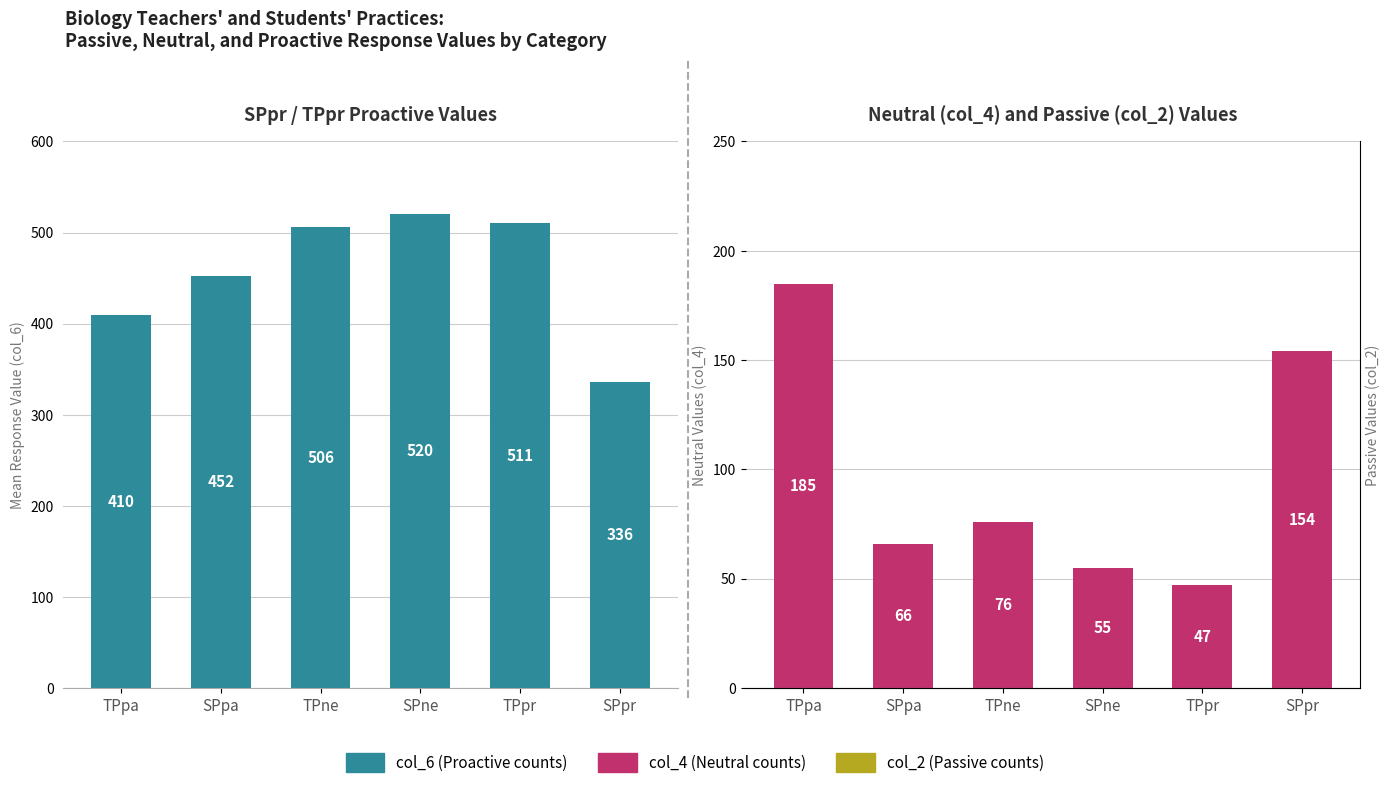

List the series in order of their peak value, lowest first.

col_2, col_4, col_6